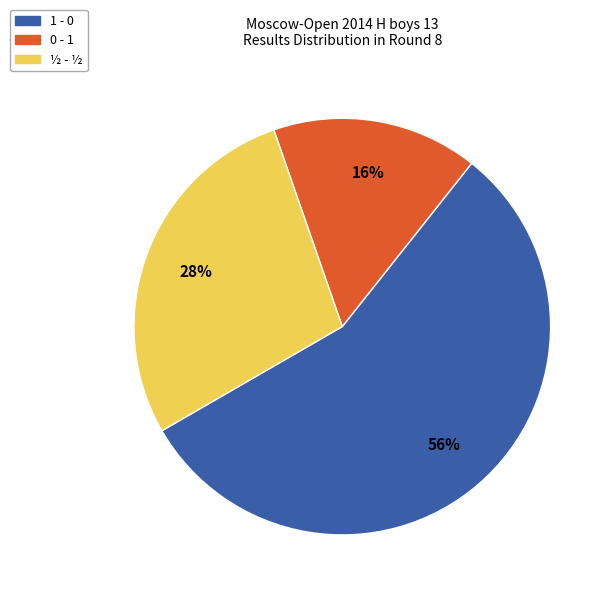

Rank the categories by value from highest to lowest.

1 - 0, ½ - ½, 0 - 1